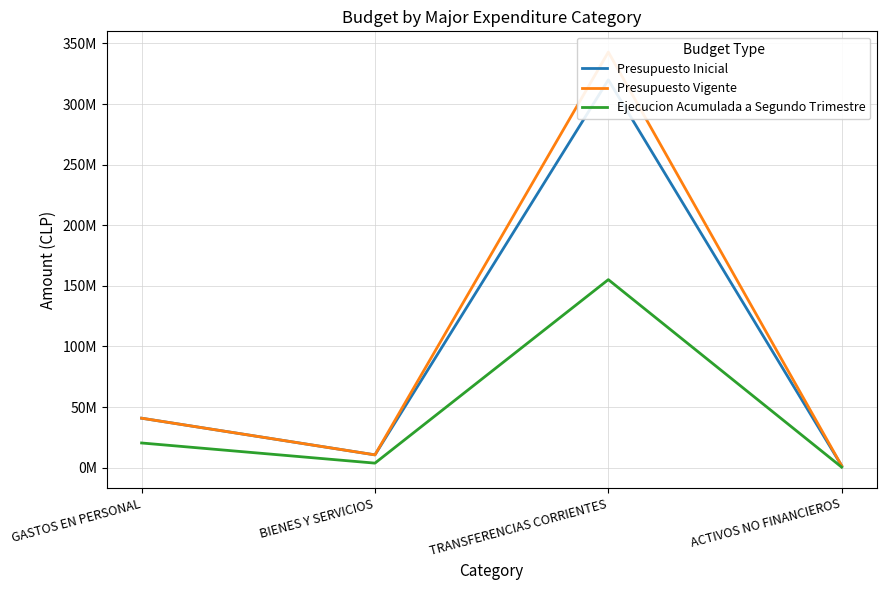

What is the sum of all Presupuesto Vigente values?

395759194